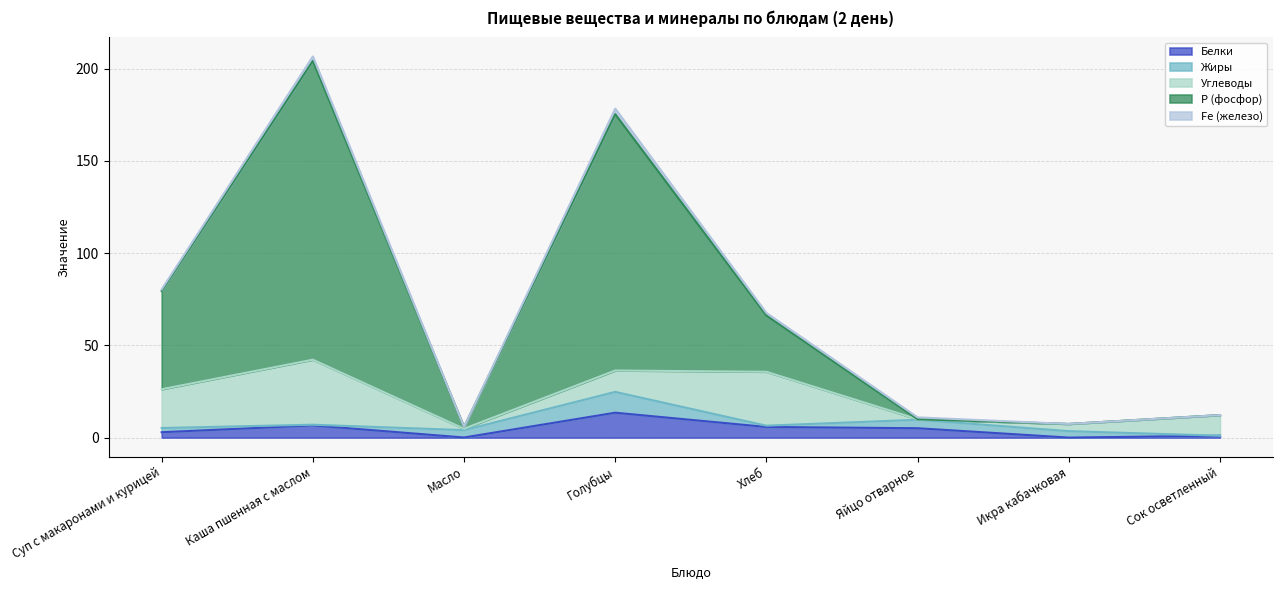

Between Хлеб and Сок осветленный, which is larger?

Хлеб